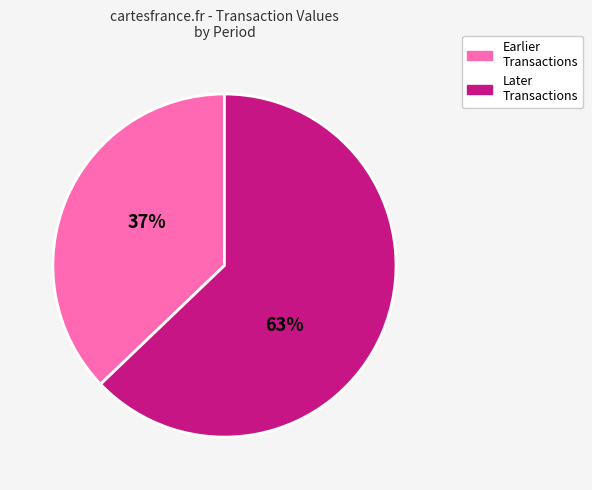

To the nearest percent, what is the difference between the largest and smallest slice percentages?

26%